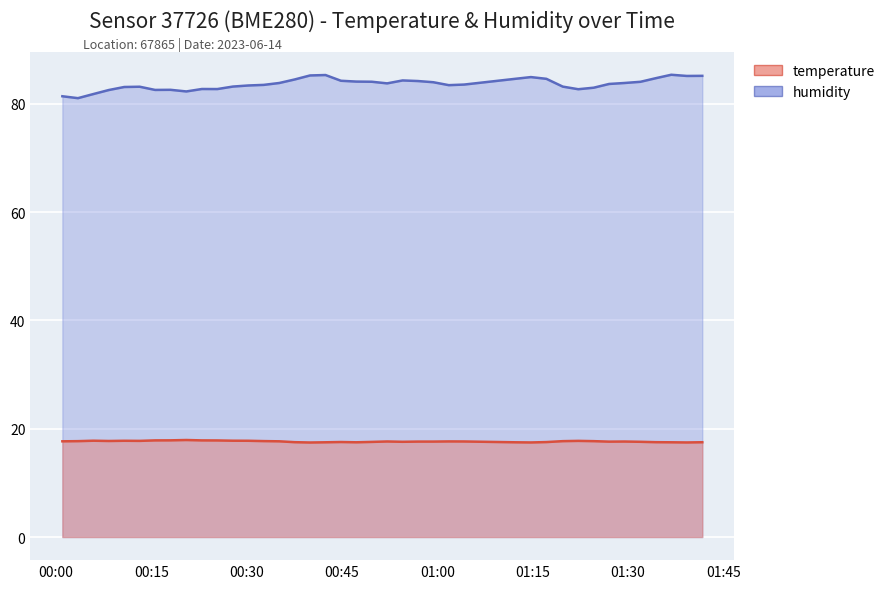

Which series has the largest total across all categories?

humidity